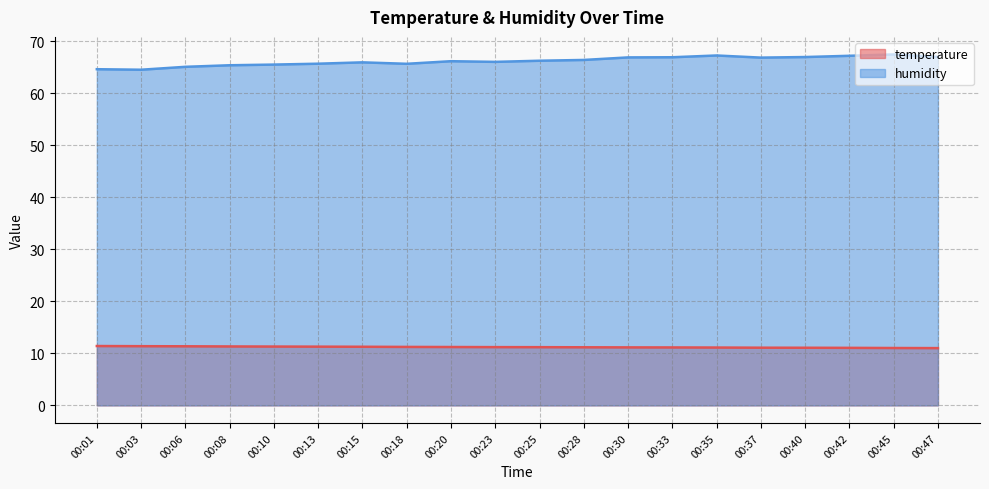

What is the sum of all temperature values?

224.1